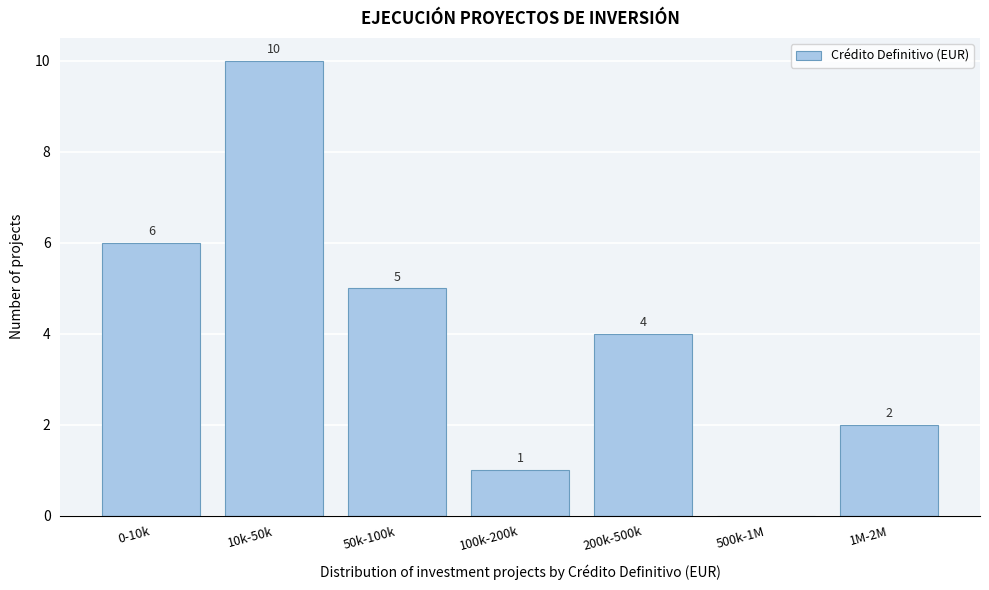

Reading left to right, what are all the values shown in this chart?

0-10k=6	10k-50k=10	50k-100k=5	100k-200k=1	200k-500k=4	500k-1M=0	1M-2M=2